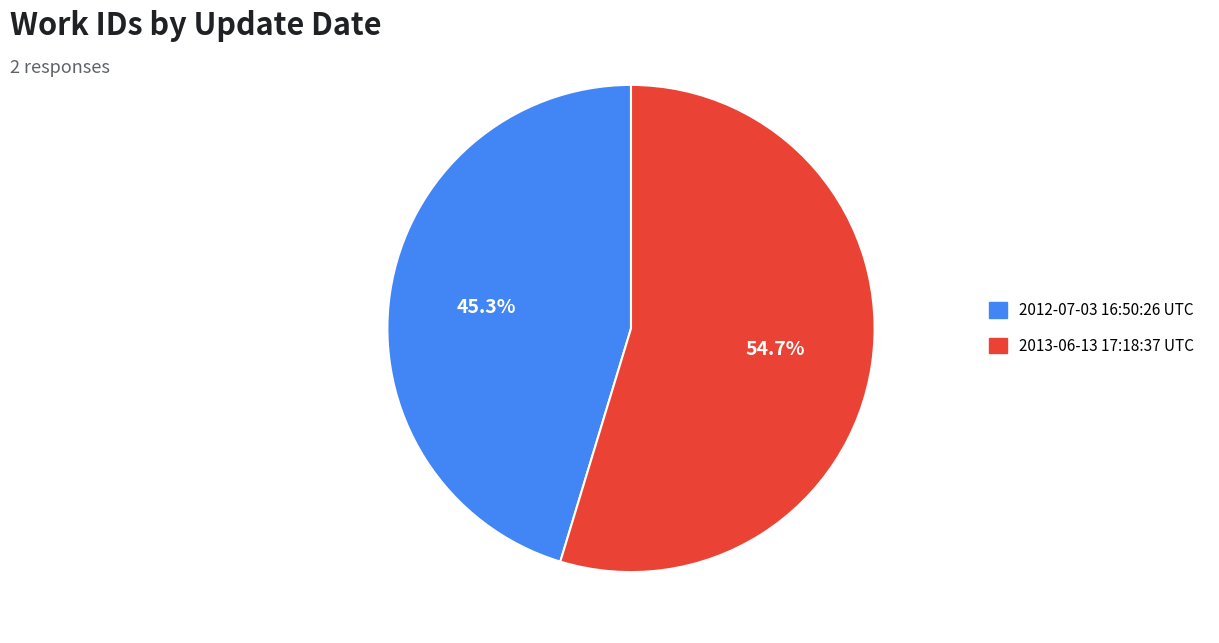

Rank the categories by value from highest to lowest.

2013-06-13 17:18:37 UTC, 2012-07-03 16:50:26 UTC